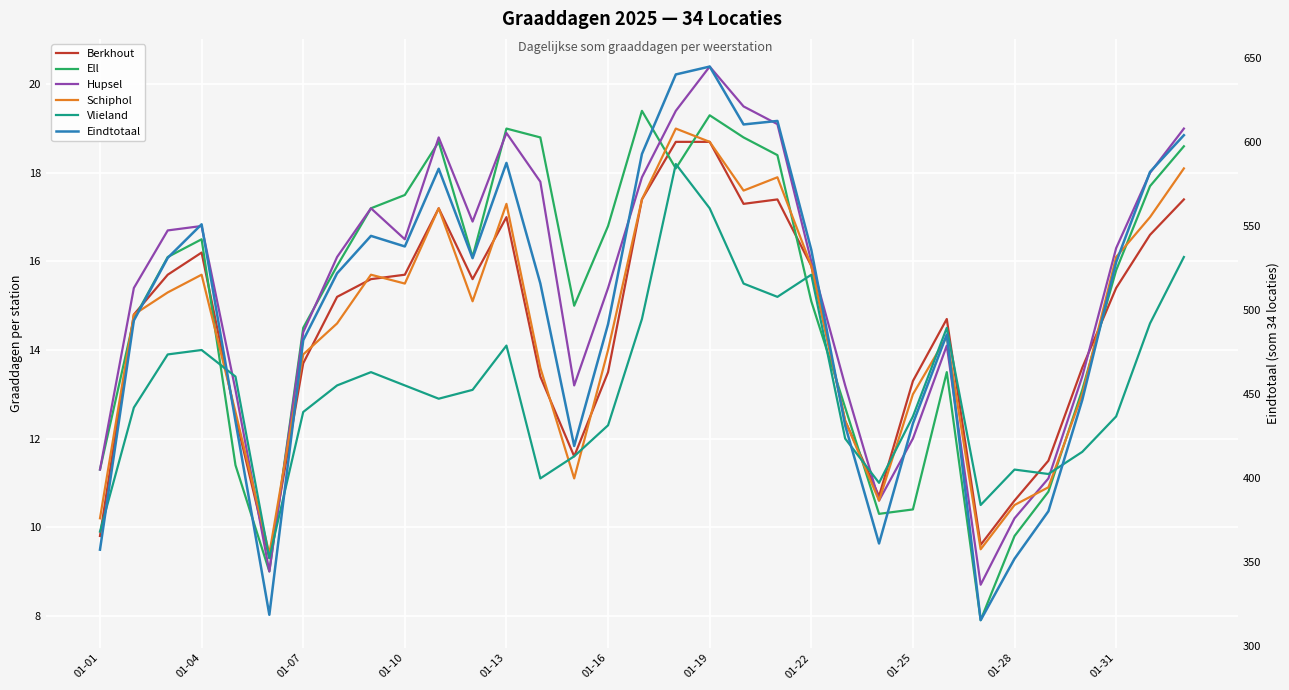

Count the number of data series in this chart.

6